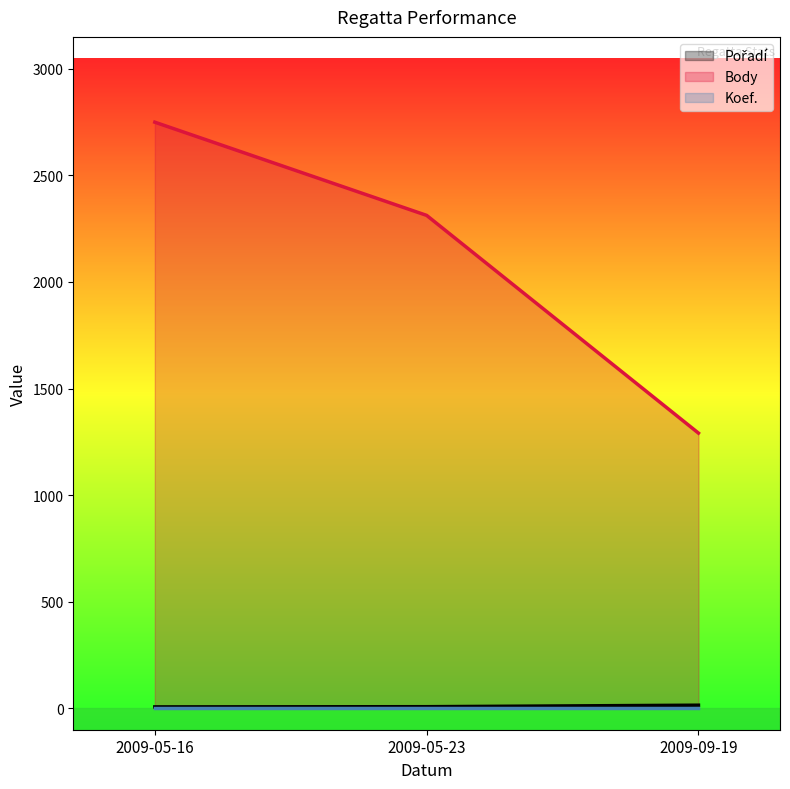

What is the difference between the maximum and minimum values in the Pořadí series?

8